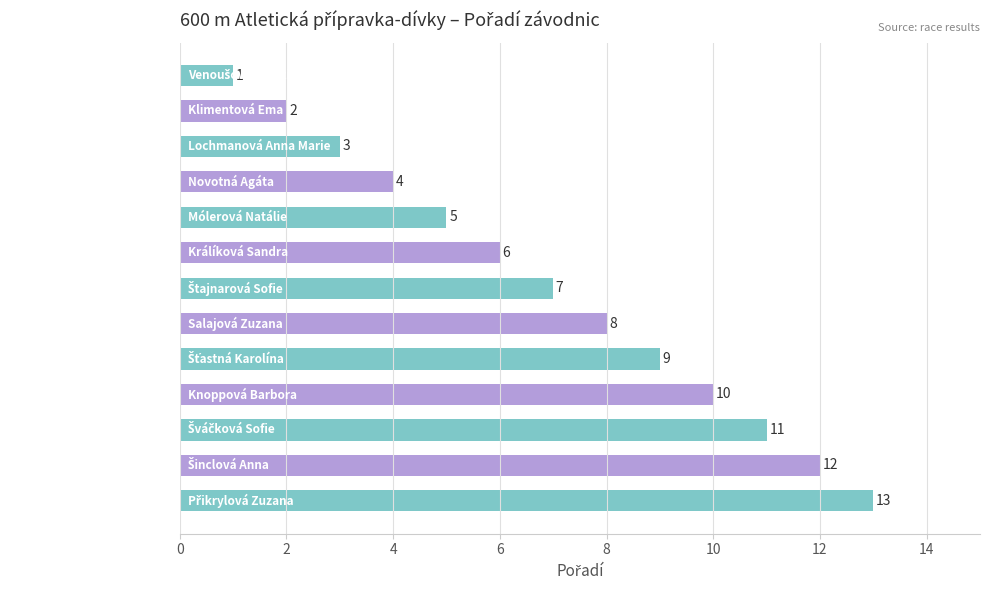

Read the value at Knoppová Barbora, to the nearest 5.

10